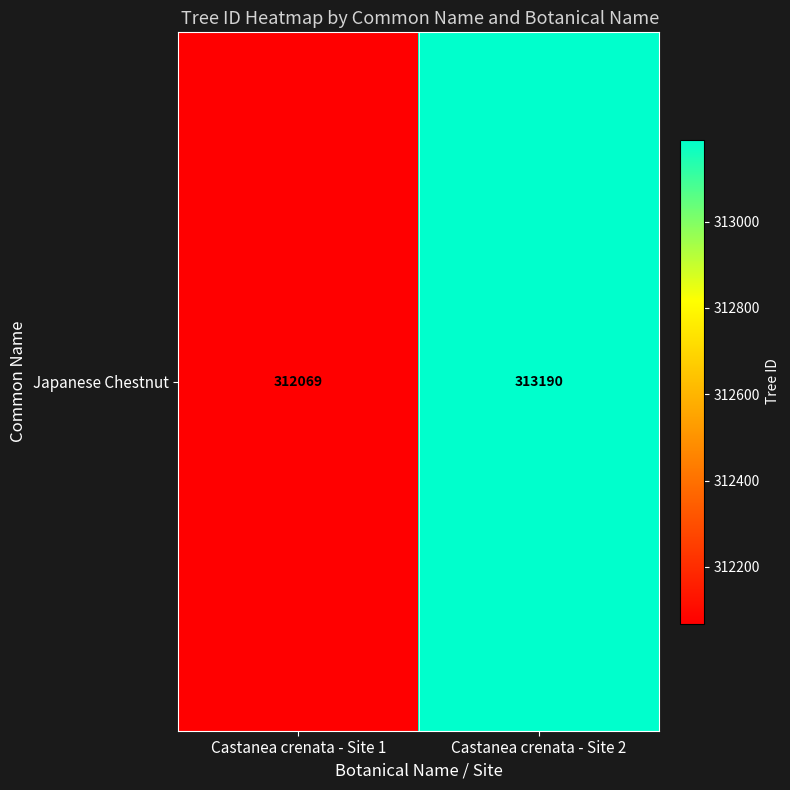

Reading left to right, extract all data points from this chart.

312069	313190